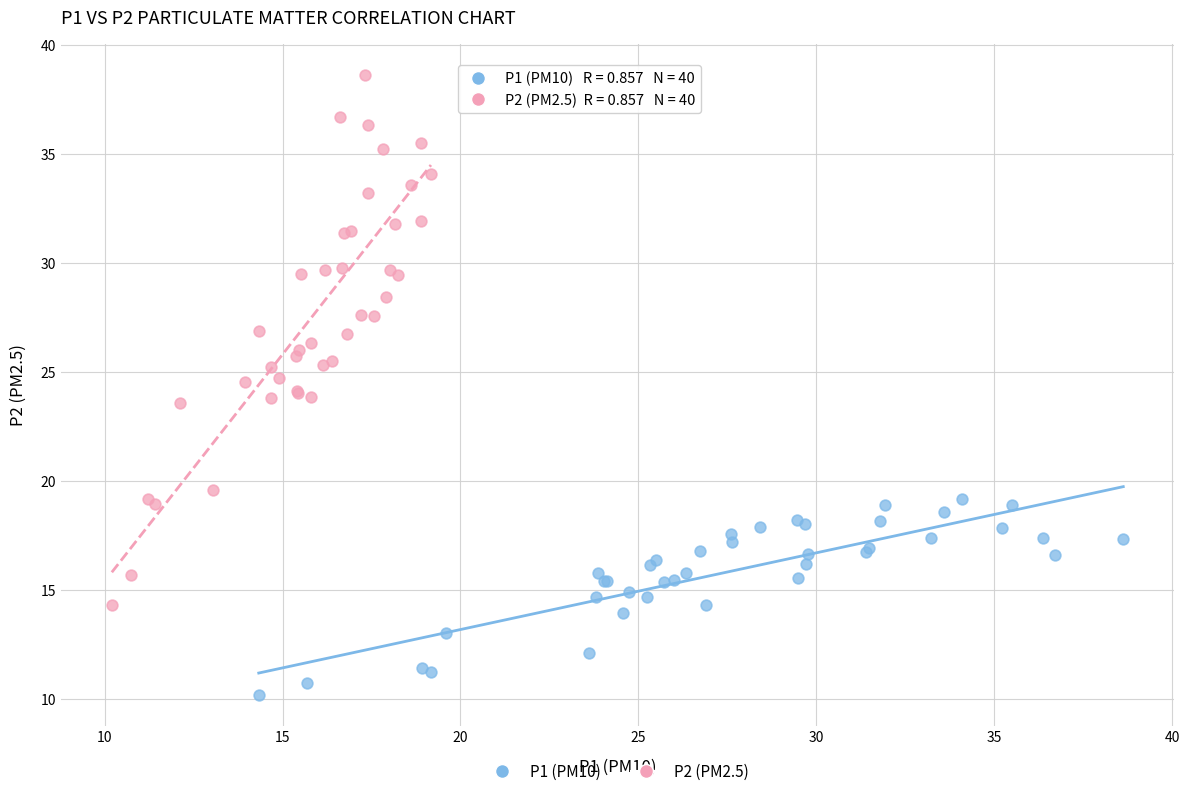

Which series reaches the minimum Y coordinate?

P1 (PM10)